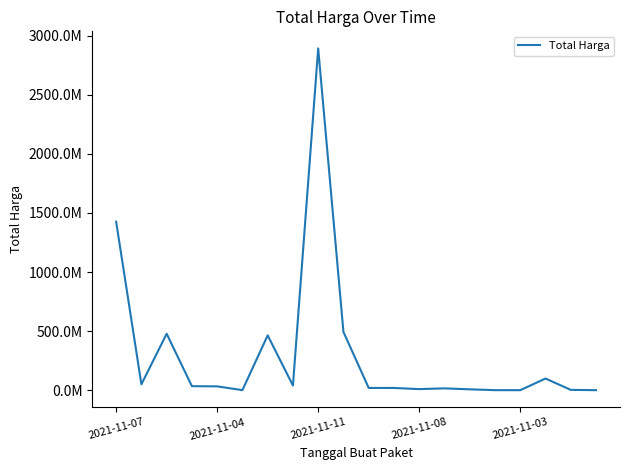

Is this an area chart (filled region under the line)?

No